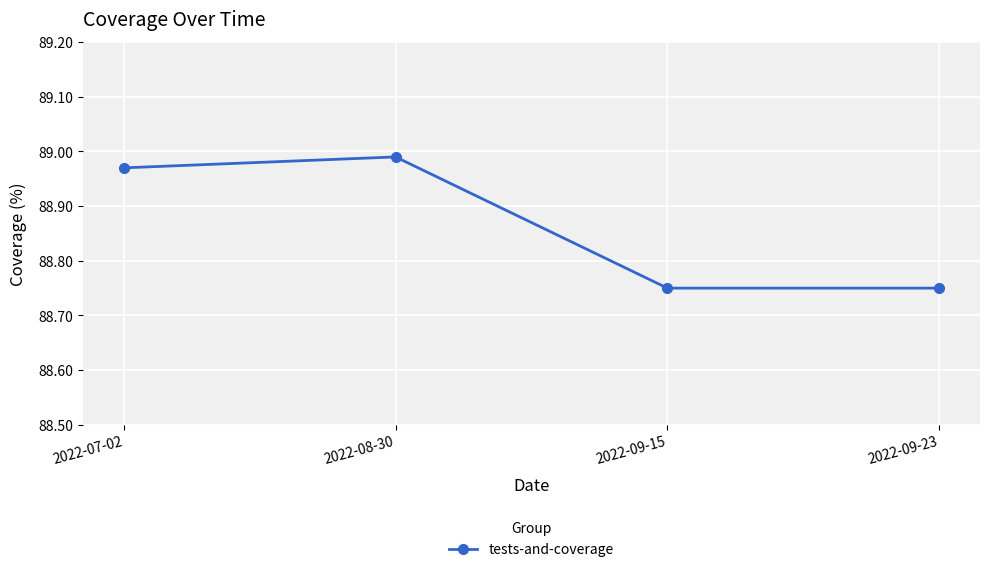

The chart shows a value of 56.6 at 2022-08-30. True or false?

False